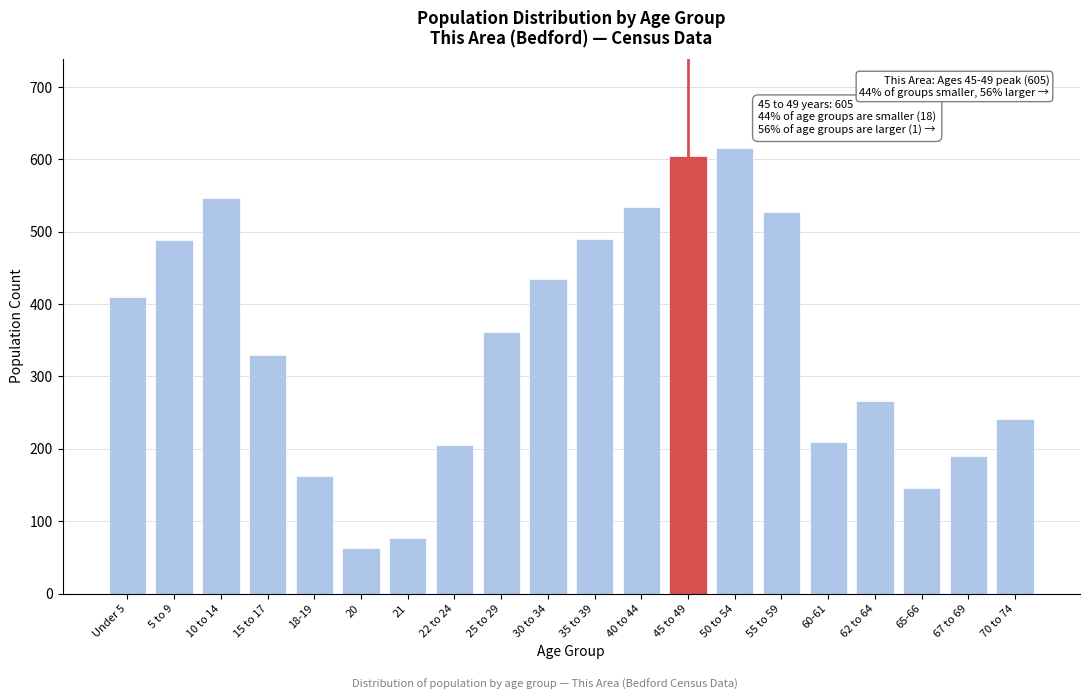

At which label is the value closest to 339?

15 to 17